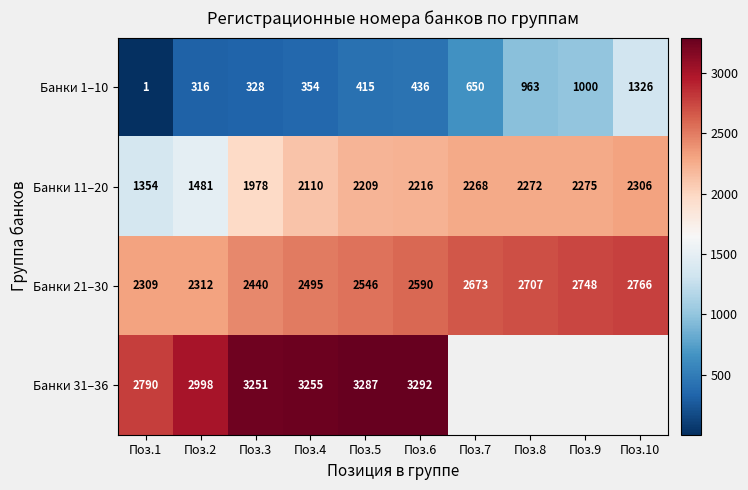

How many data points in Банки 21–30 are above 2590?

4